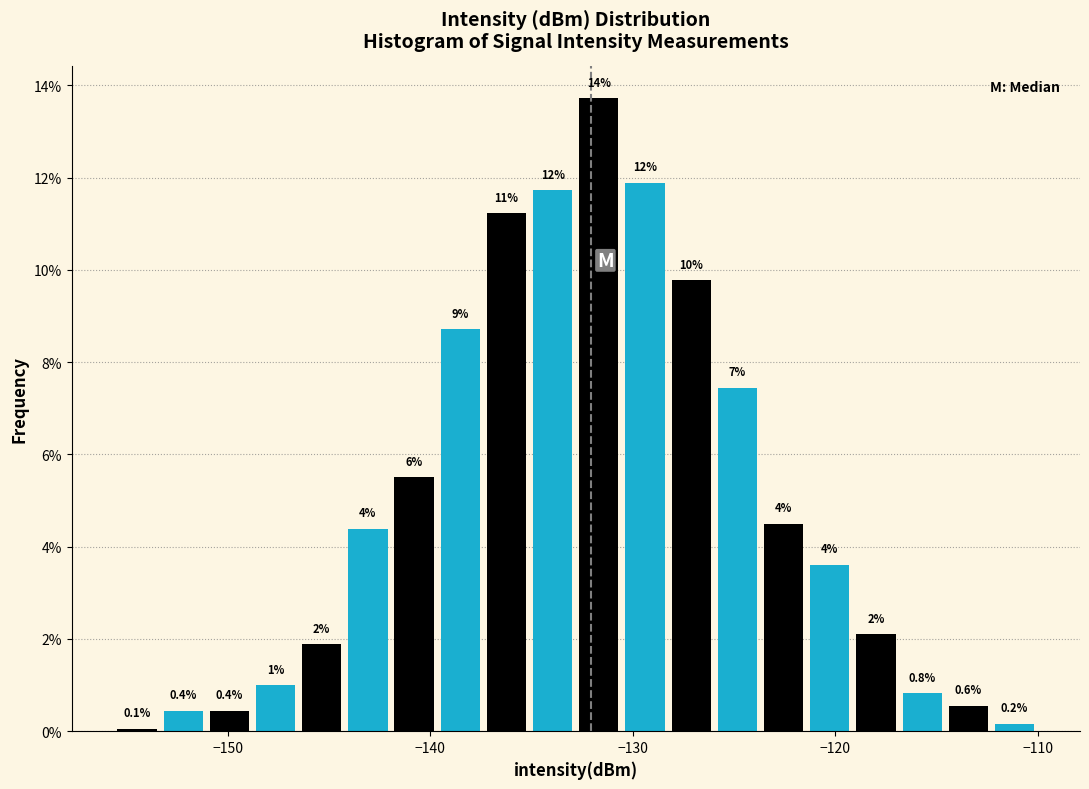

Around what value on the x-axis is the tallest bar? Give the approximate position of its centre, as read against the axis.

-132